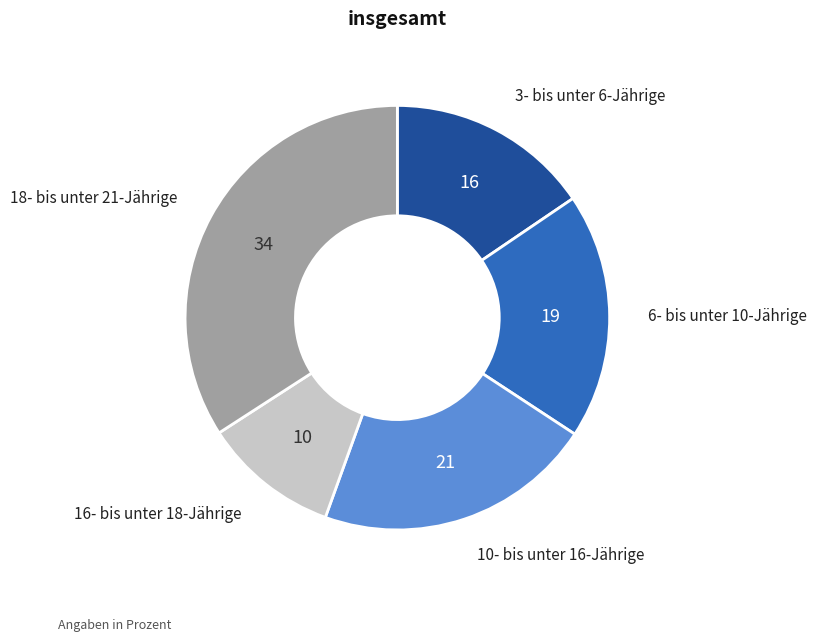

How many segments does this pie chart have?

5